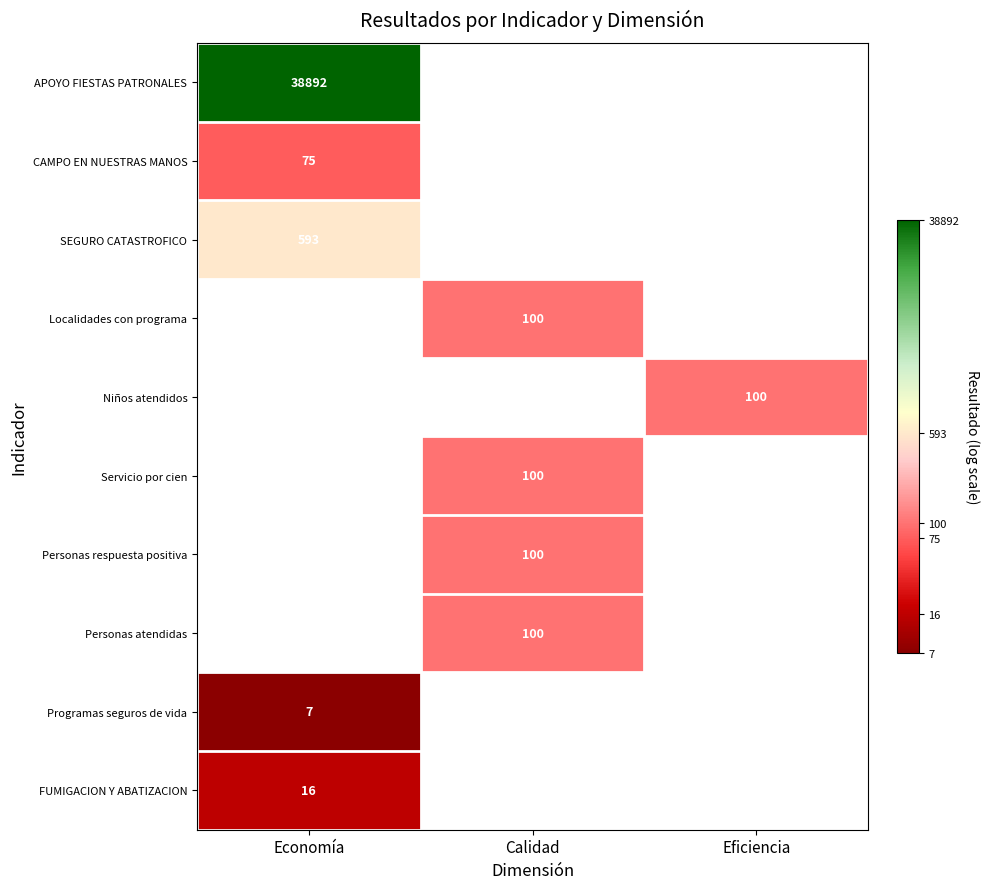

Where is FUMIGACION Y ABATIZACION nearest to the value 2?

Economía